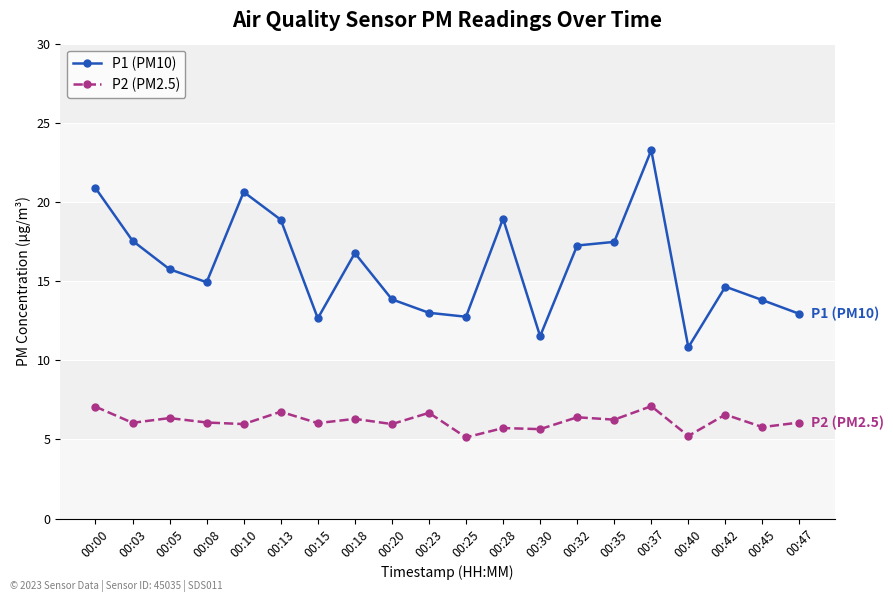

The value of P2 (PM2.5) at 00:05 is 6.3. True or false?

True